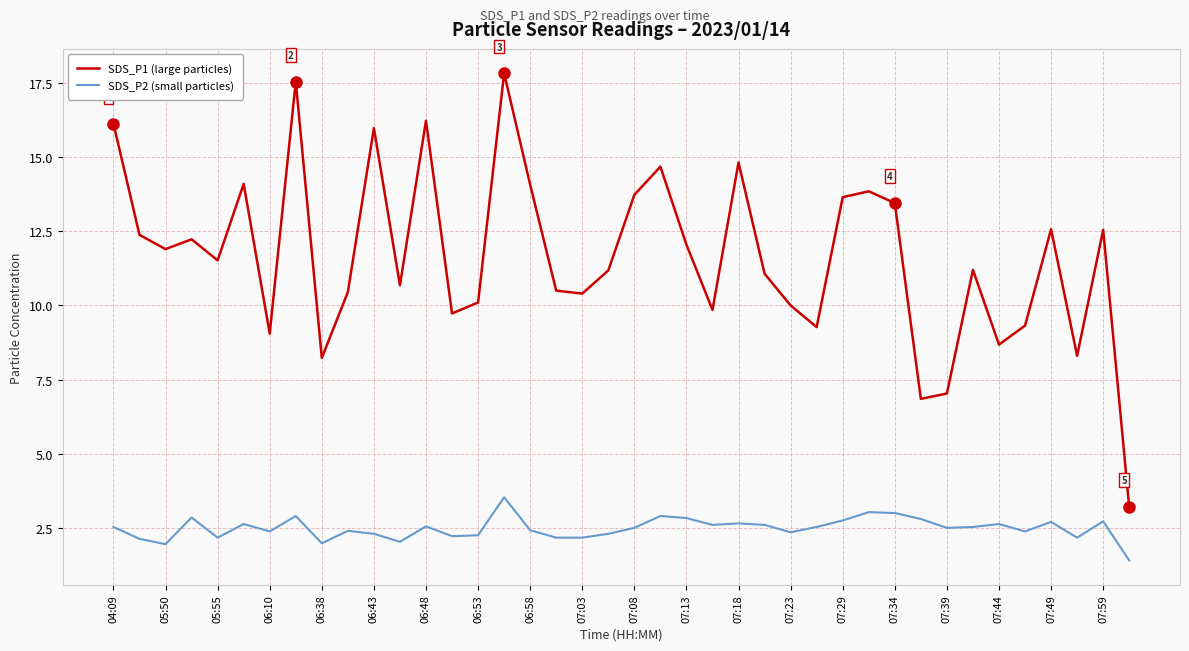

What is the highest value of the SDS_P1 (large particles) series?

17.8